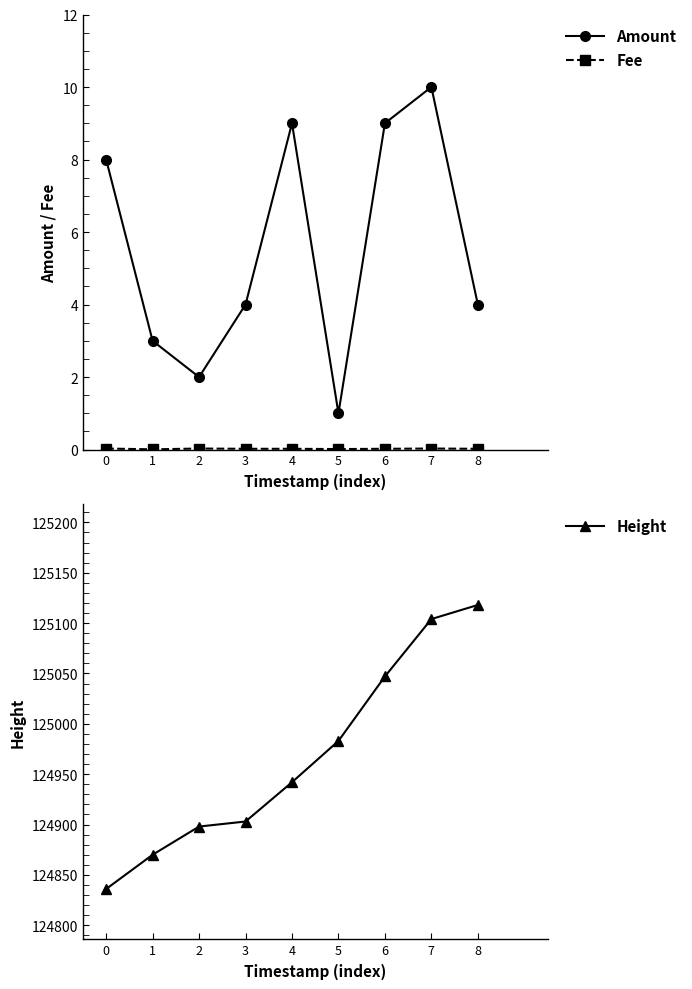

Is it true that Amount equals 0.6 at 5?

False